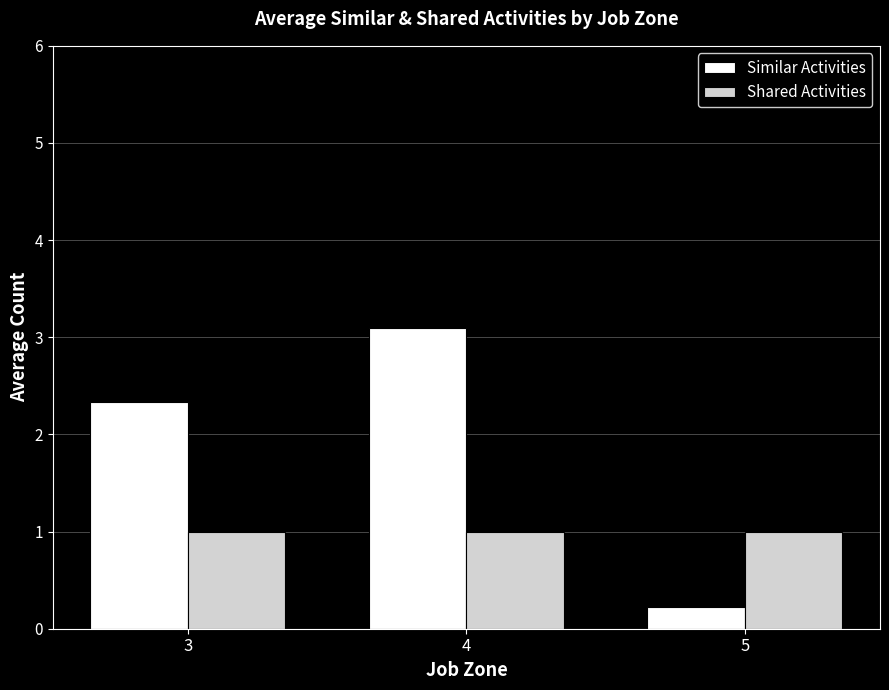

What is the sum of all Shared Activities values?

3.0